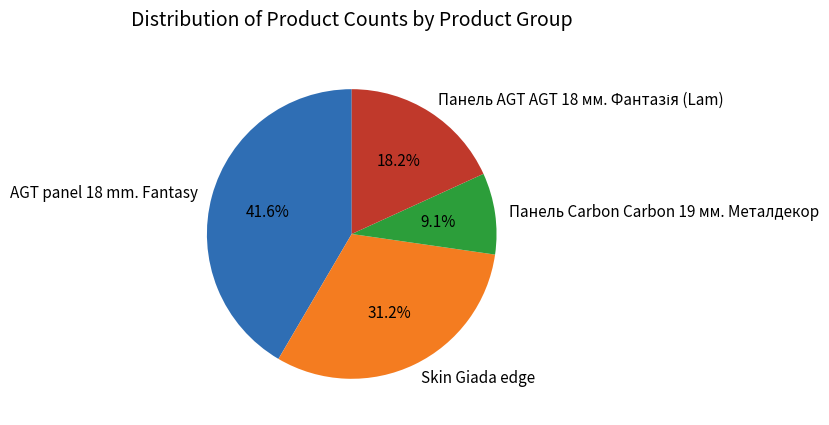

What portion of the pie excludes AGT panel 18 mm. Fantasy?

58.4%